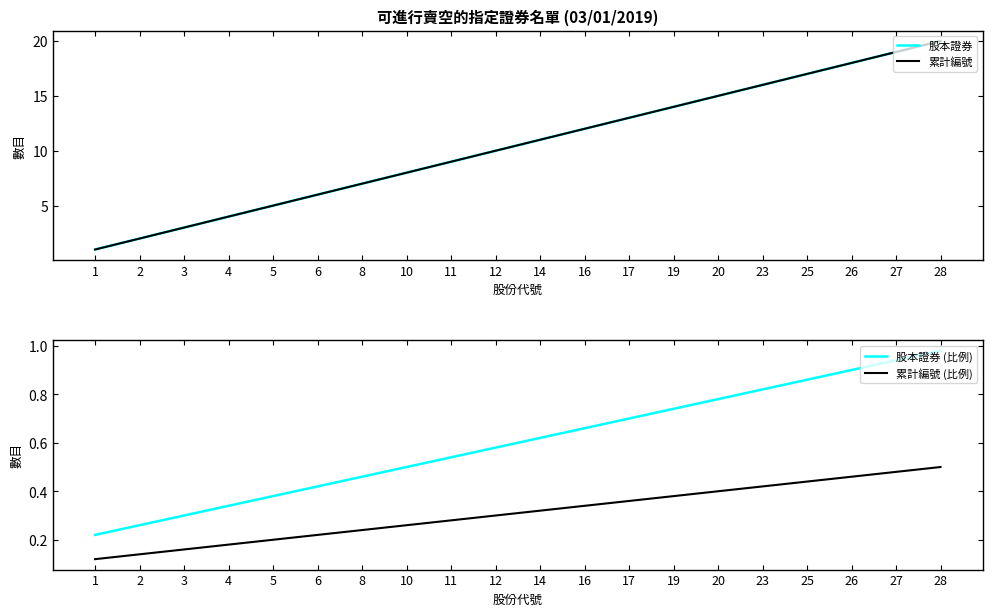

Is the value of 累計編號 (比例) at 19 greater than the value of 股本證券 at 12?

No